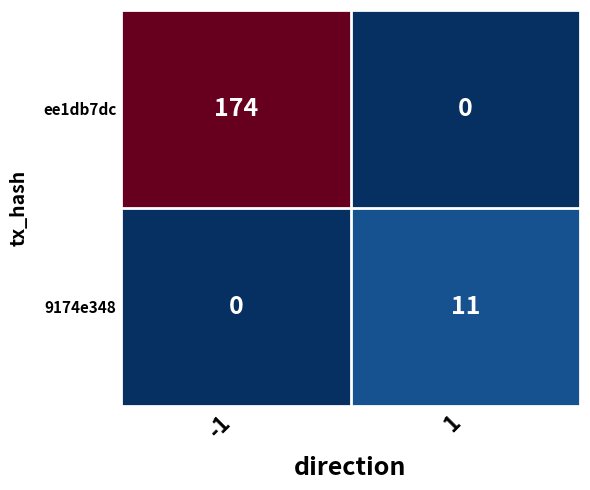

What is the spread (max minus min) of values at 1?

11